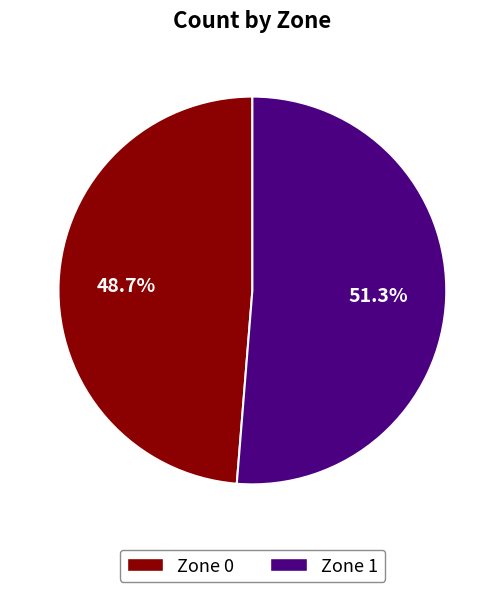

Is there any slice that represents more than half of the pie?

Yes